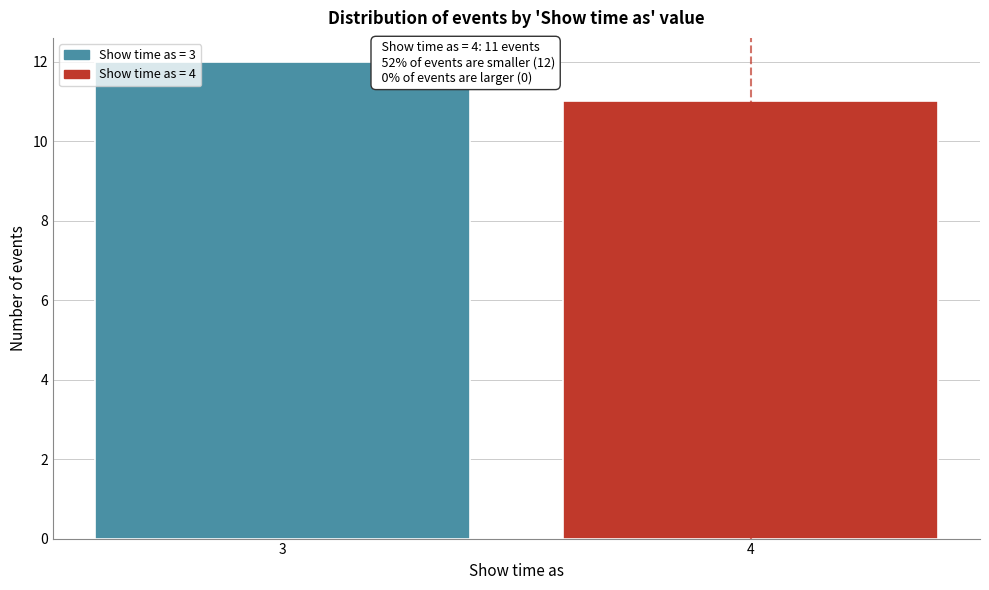

Reading left to right, transcribe all the data shown in this chart.

3=12	4=11